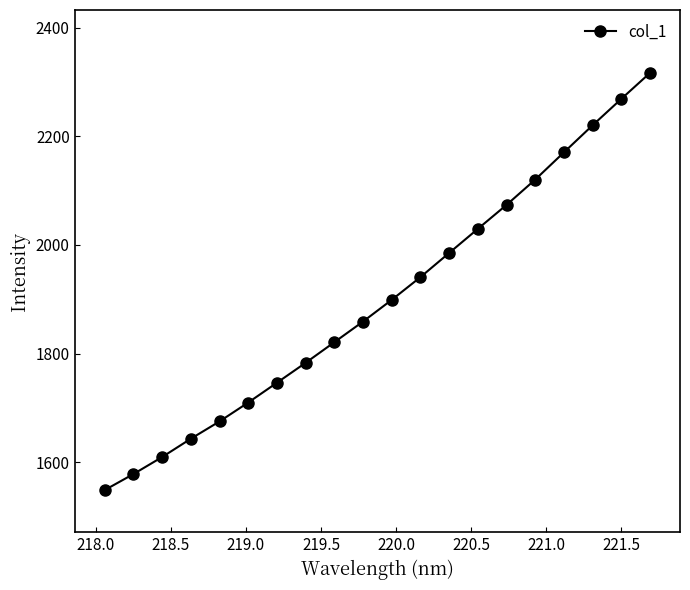

What is the sum of all values?

37999.6